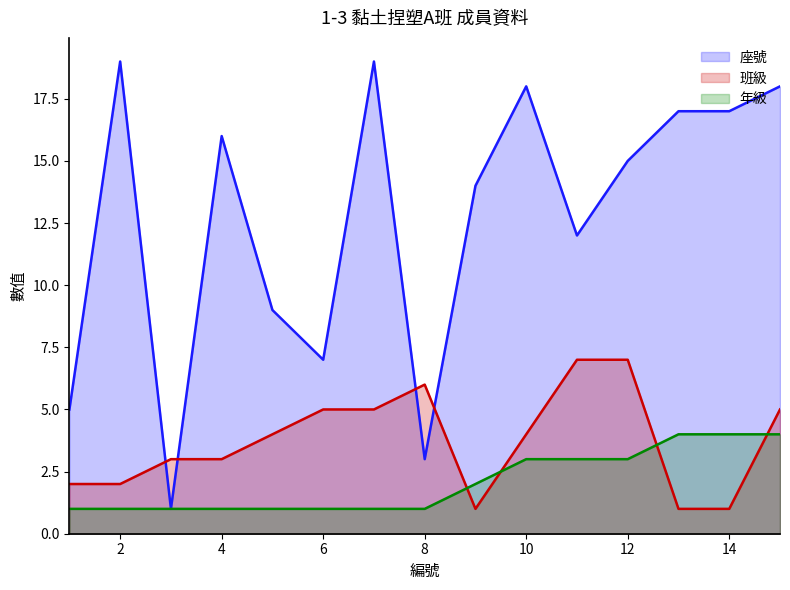

Is the value of 班級 at 11 greater than the value of 年級 at 8?

Yes